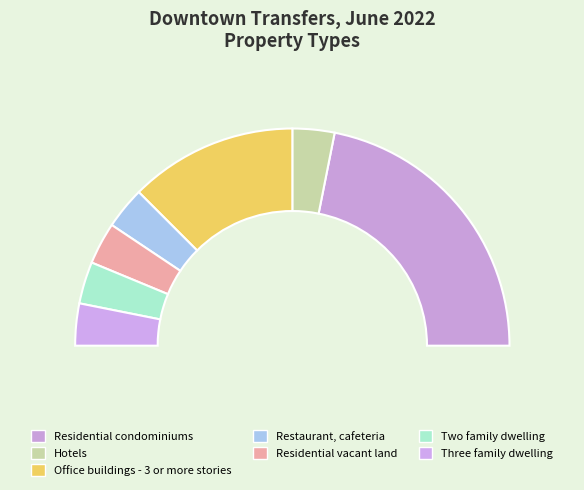

To the nearest percent, what is the difference between the Office buildings - 3 or more stories and Three family dwelling slice percentages?

19%